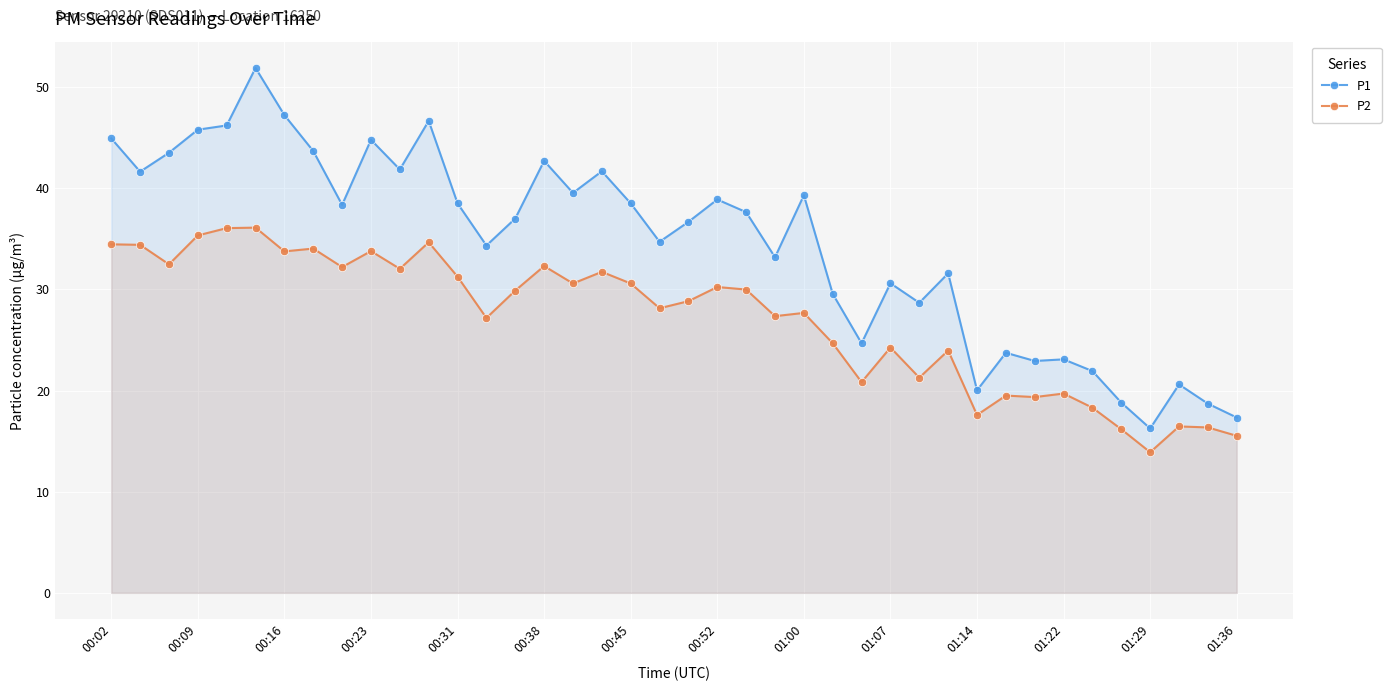

True or false: P2 has more than 2 interior local peaks.

True